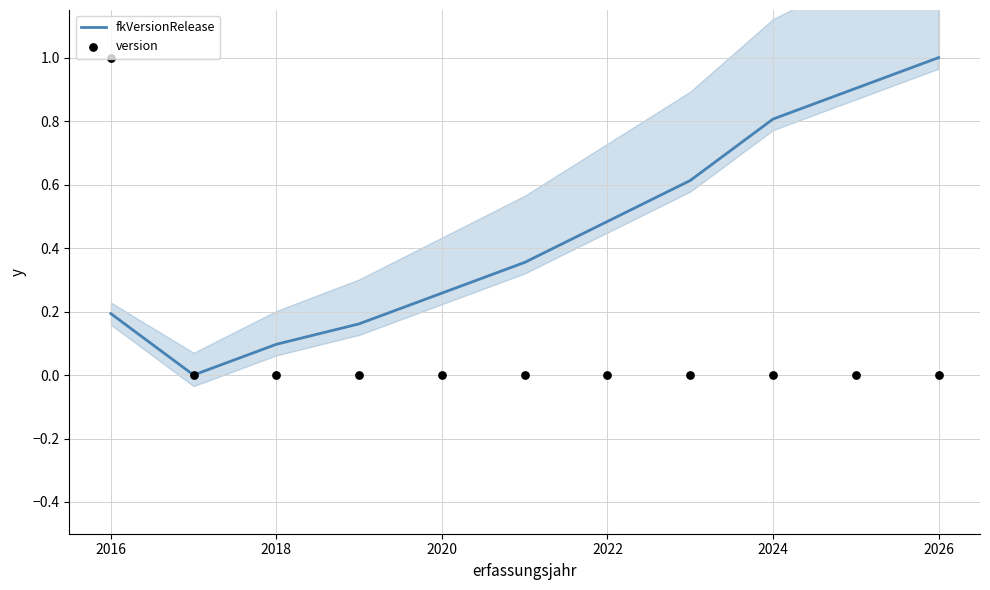

Which series has the largest total across all categories?

fkVersionRelease